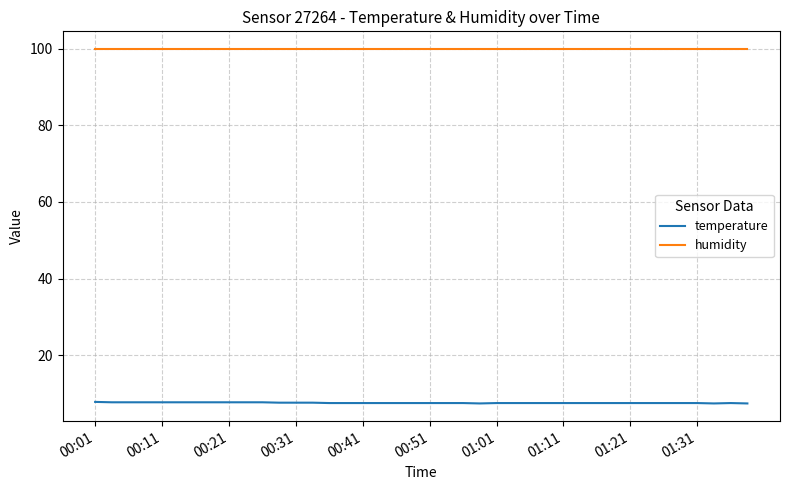

Rank the series by their maximum value, from highest to lowest.

humidity, temperature